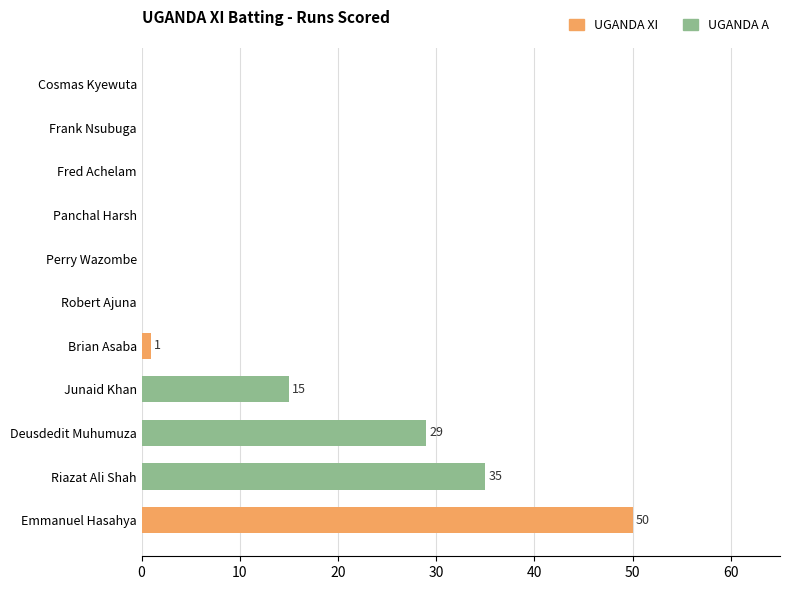

Between Deusdedit Muhumuza and Robert Ajuna, which is larger?

Deusdedit Muhumuza